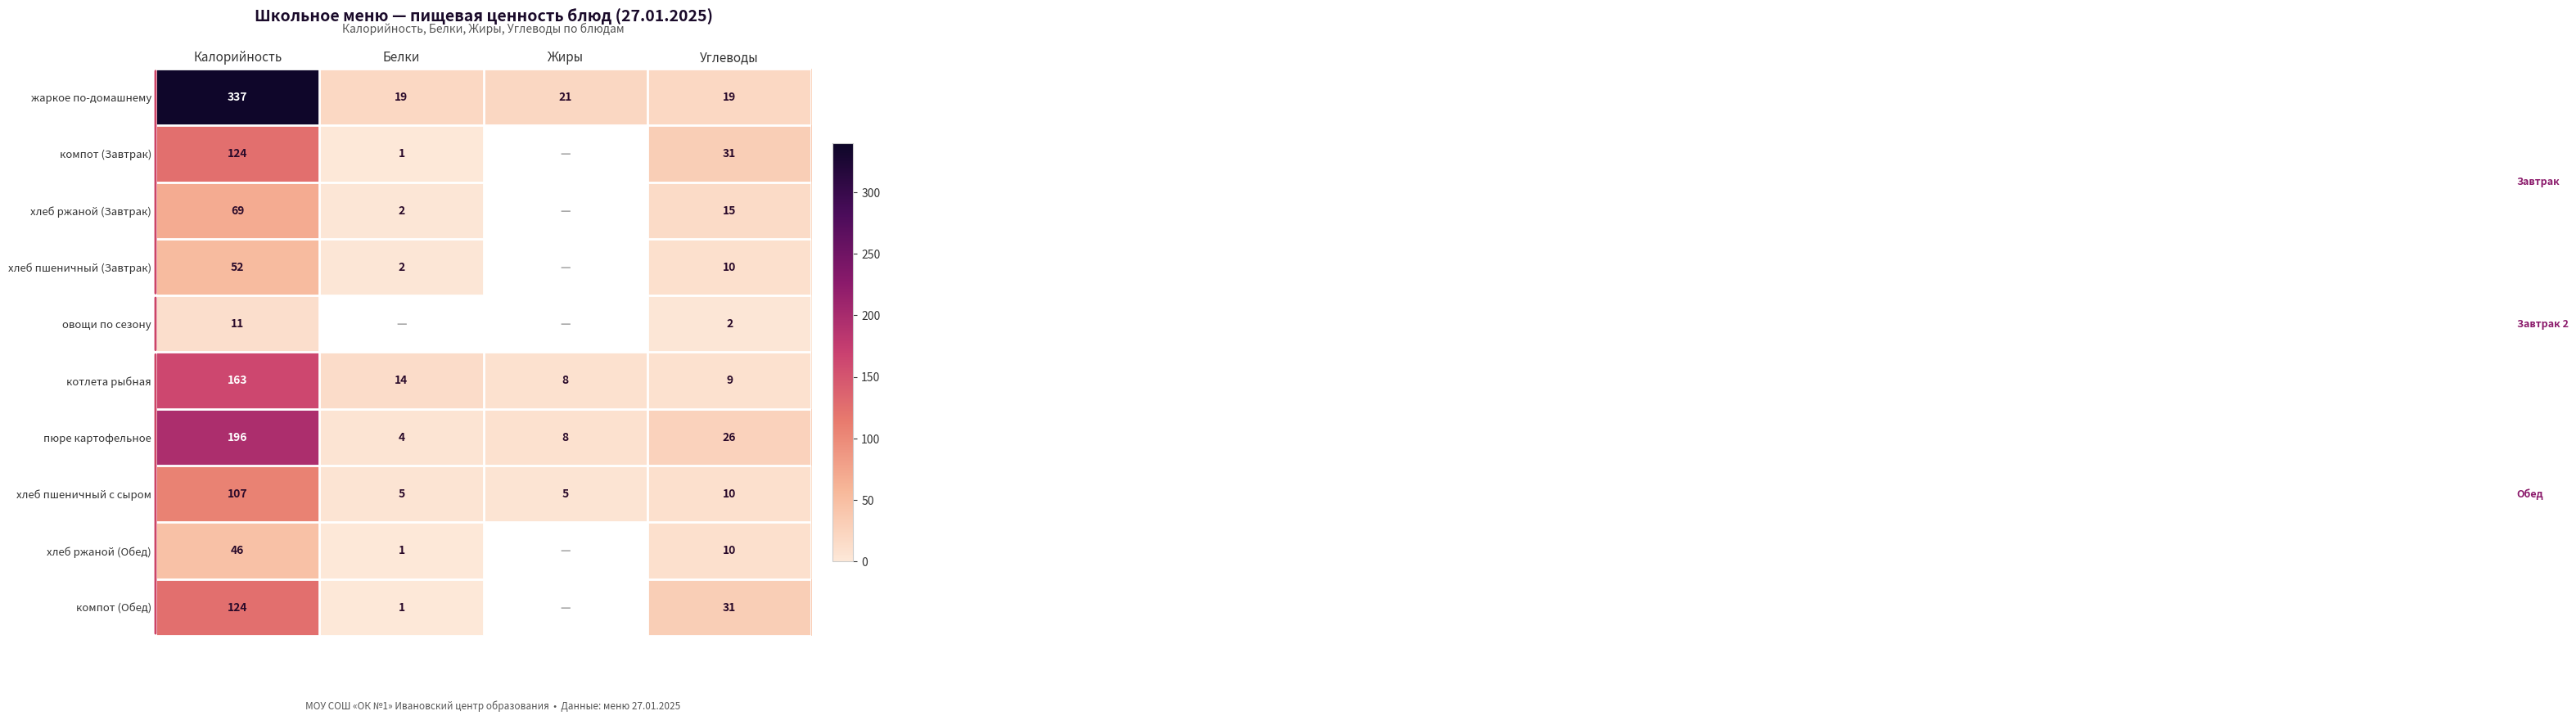

What is the sum of all котлета рыбная values?

194